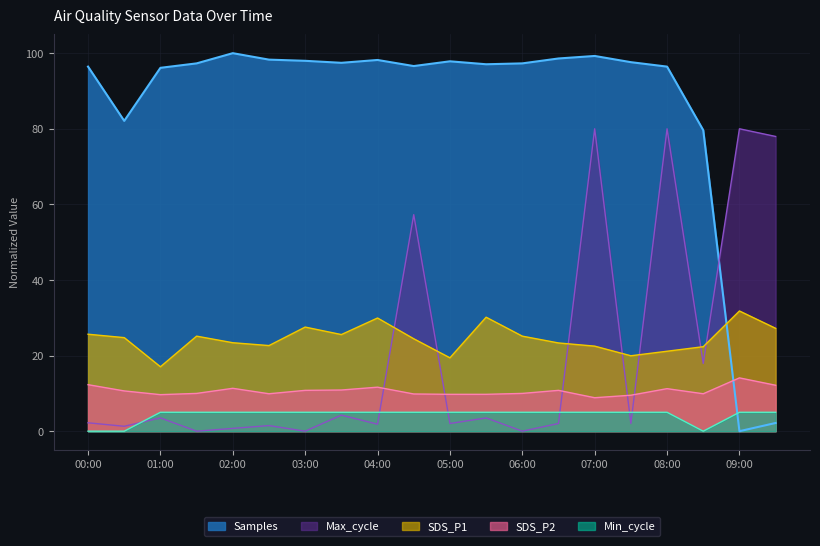

Rank the categories by Samples value from lowest to highest.

09:00, 09:30, 08:30, 00:30, 01:00, 00:00, 08:00, 04:30, 05:30, 01:30, 06:00, 03:30, 07:30, 05:00, 03:00, 04:00, 02:30, 06:30, 07:00, 02:00